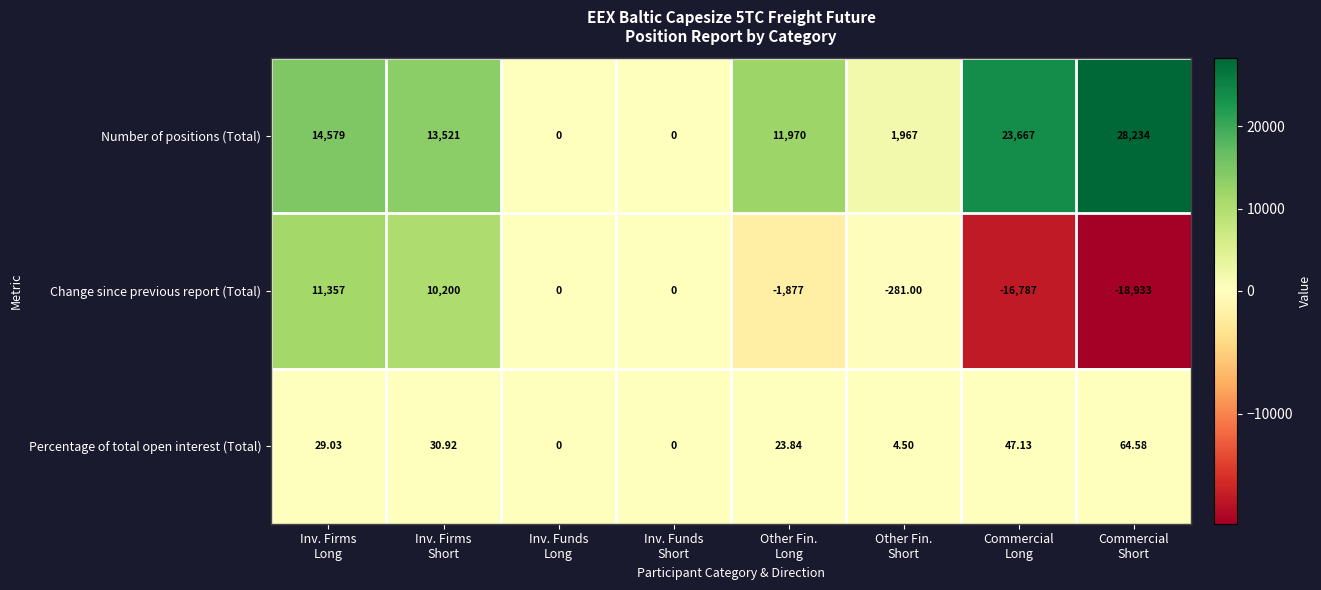

Which series has the largest range (max minus min)?

Change since previous report (Total)